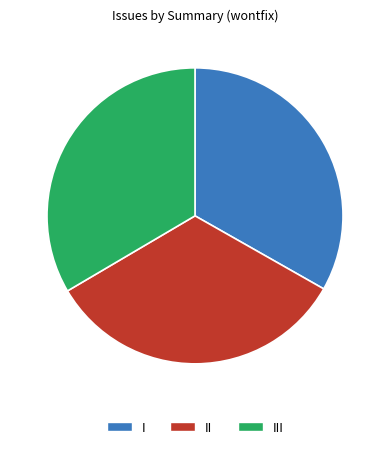

Is there any slice that represents more than half of the pie?

No